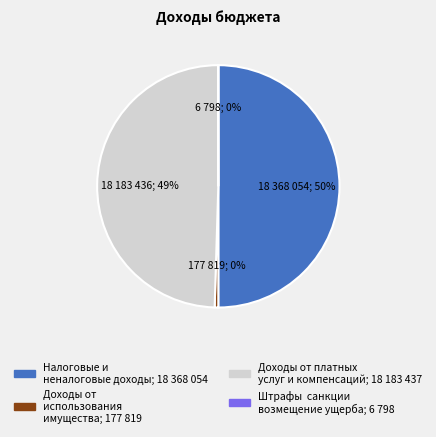

To the nearest percent, what is the average slice percentage?

25%